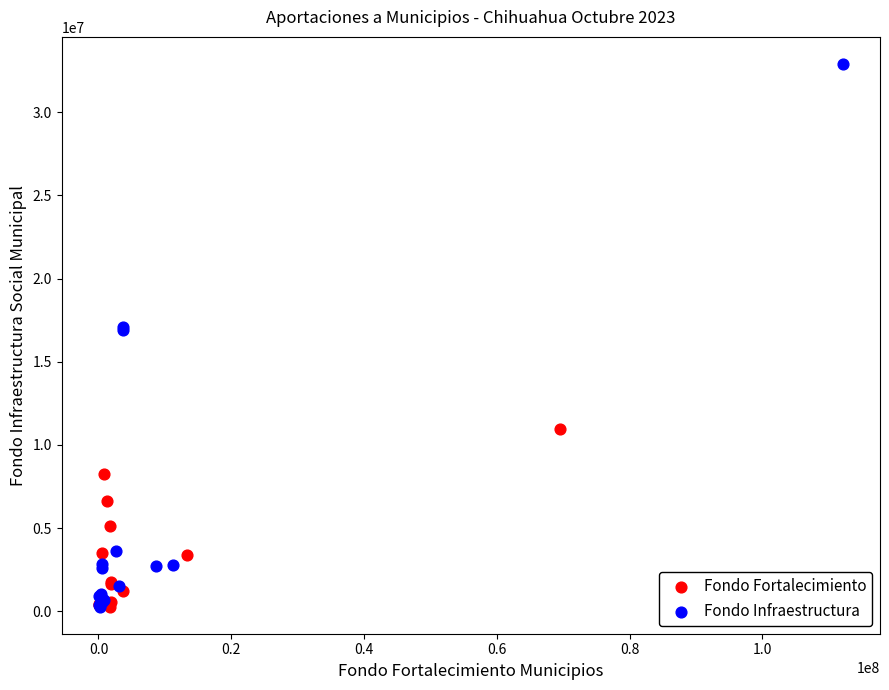

Which series reaches the maximum Y coordinate?

Fondo Infraestructura